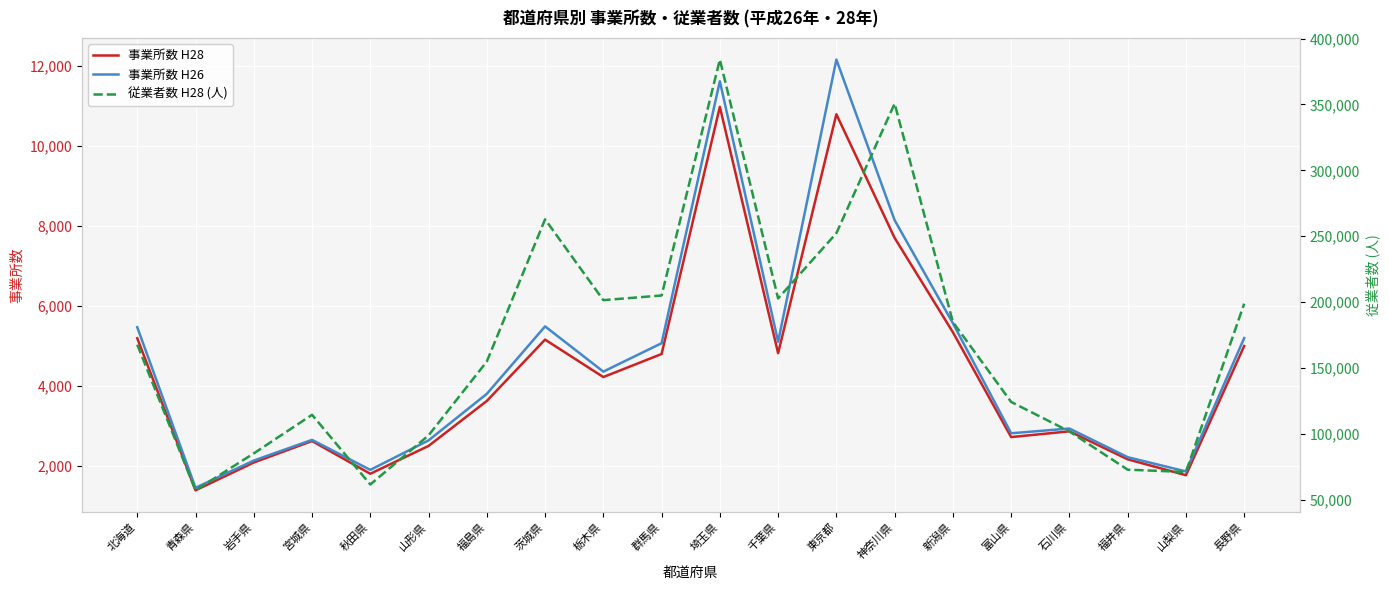

Is the value of 事業所数 H26 at 山梨県 greater than the value of 事業所数 H28 at 山形県?

No